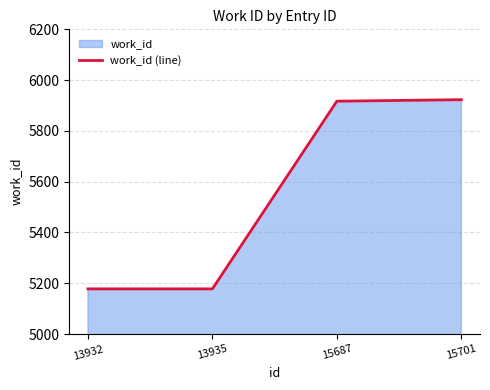

List the labels in order of value, smallest first.

13932, 13935, 15687, 15701